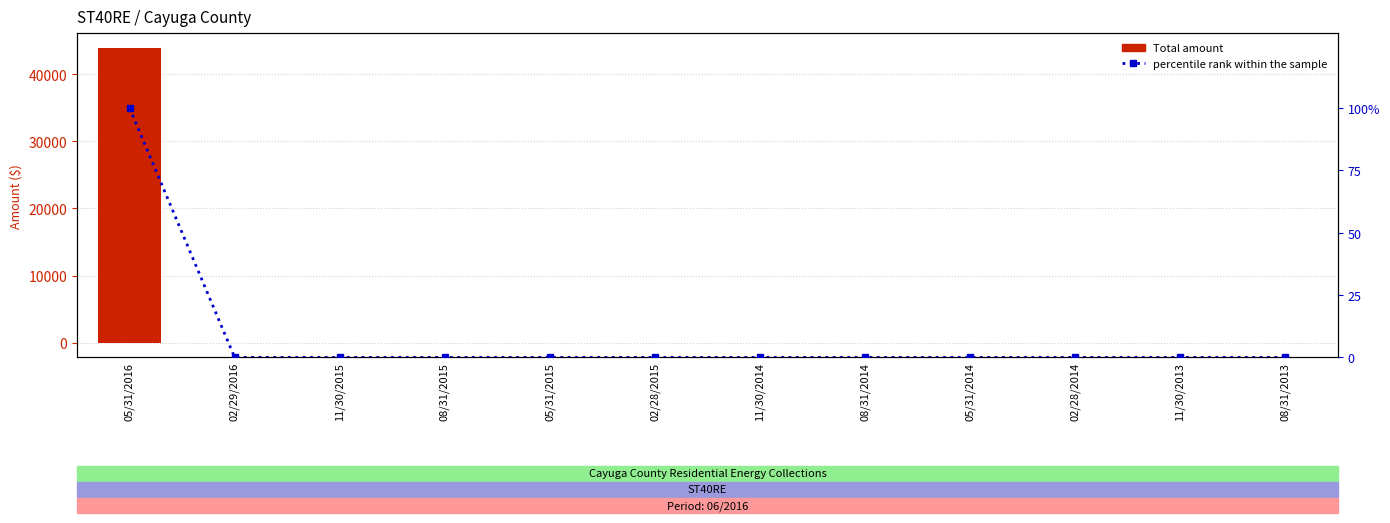

Rank the series at 02/29/2016 from lowest to highest value.

Total, percentile rank within the sample